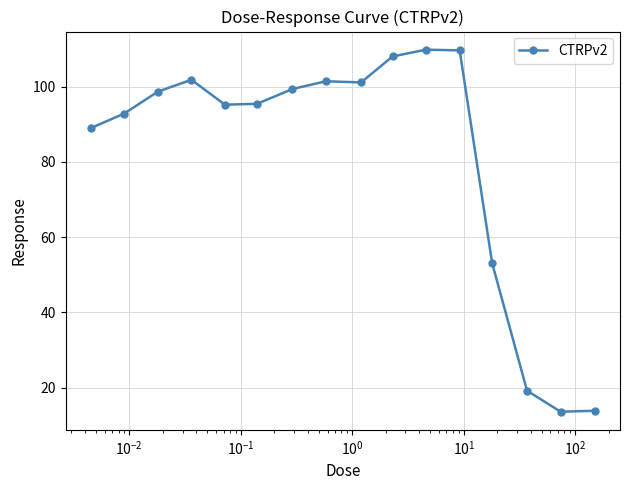

What is the value of the 14th point from the left?

19.2